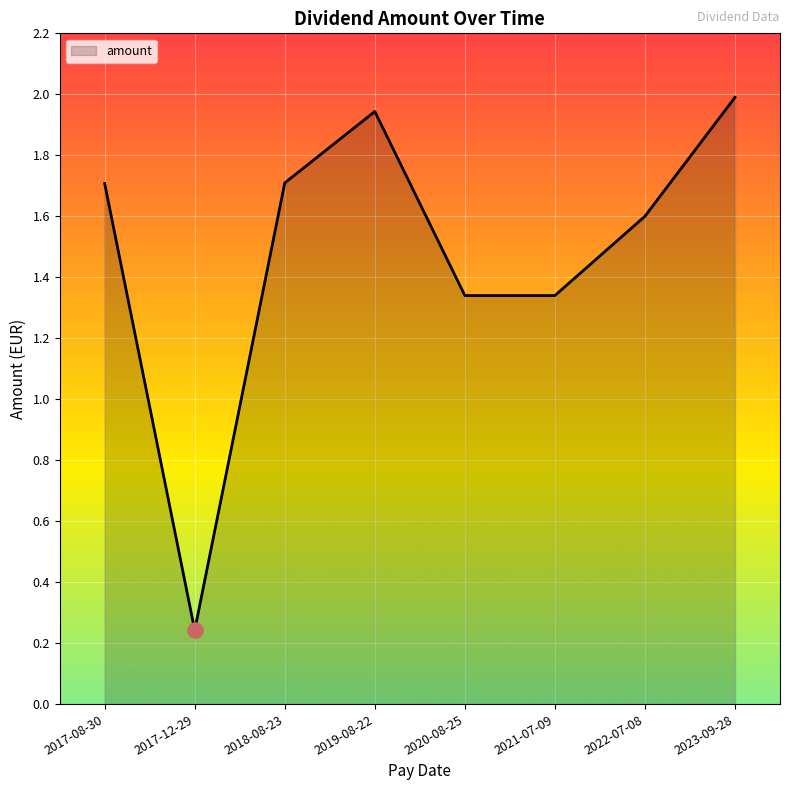

What is the change in value from 2017-12-29 to 2022-07-08?

+1.4